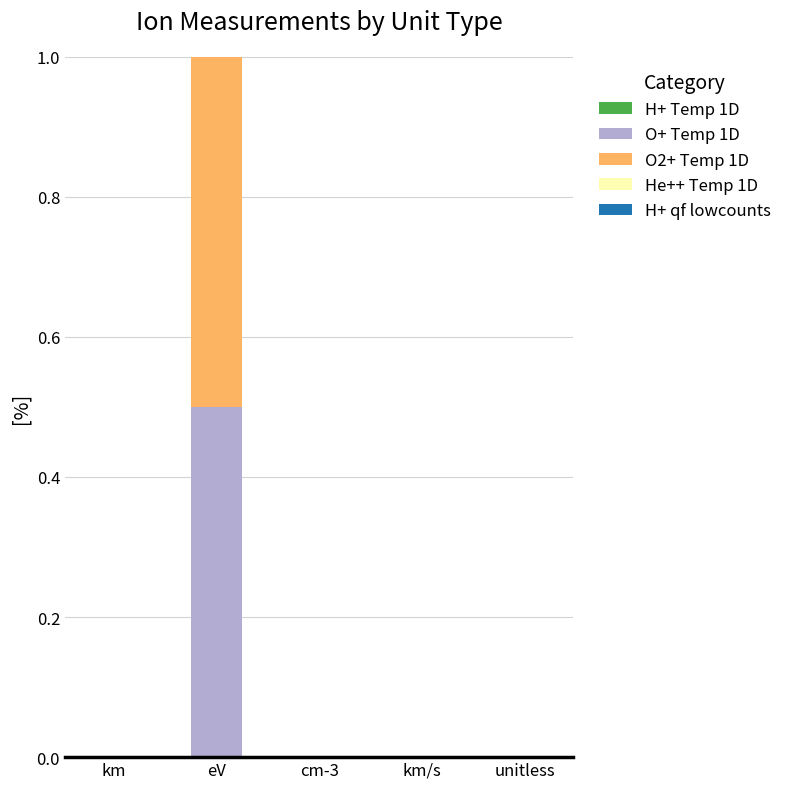

What is the total value across all series at eV?

1.0